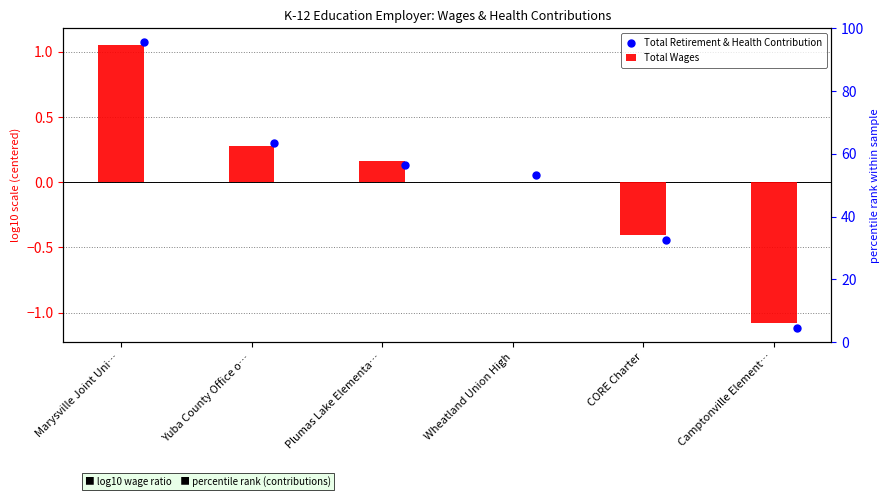

What are all the series names shown in the legend?

Total Wages, Total Retirement & Health Contribution